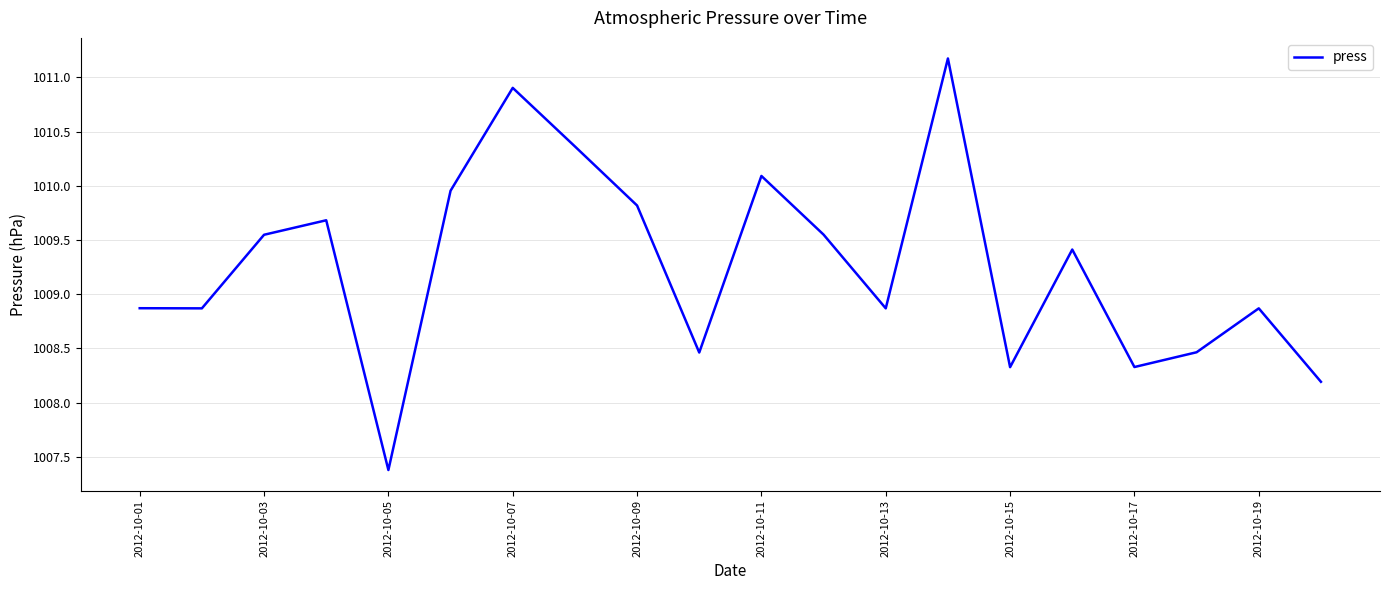

What is the smallest value displayed?

1007.4